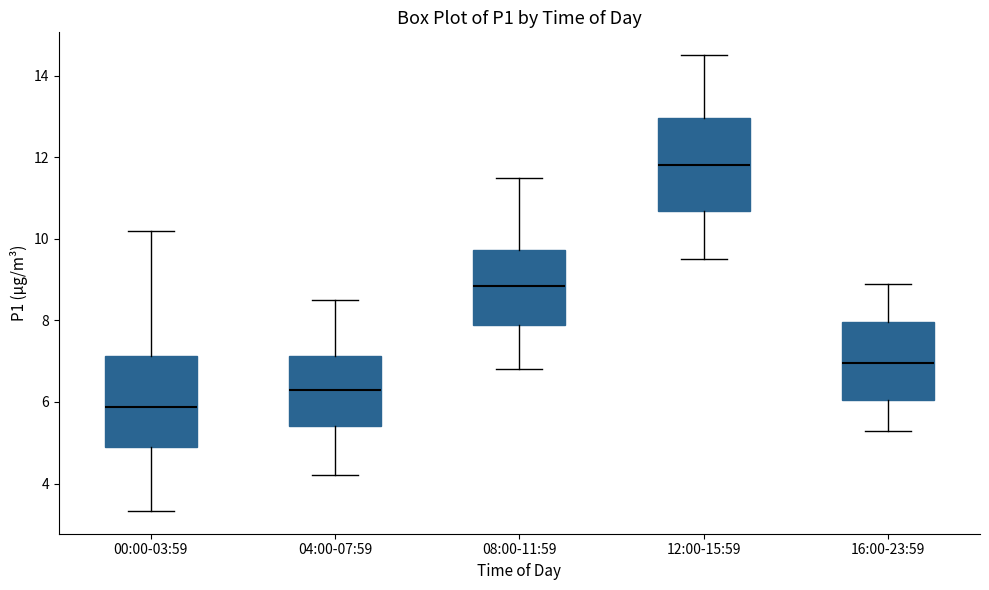

Reading left to right, read every box against the y-axis: the position of its median line, the range the box covers, and the ends of its whiskers. The values are not printed on the chart, so give them approximately, as read against the axis.

00:00-03:59: median 5.8, box 4.8 to 7.2, whiskers 3.4 to 10.2
04:00-07:59: median 6.4, box 5.4 to 7.2, whiskers 4.2 to 8.6
08:00-11:59: median 8.8, box 7.8 to 9.8, whiskers 6.8 to 11.6
12:00-15:59: median 11.8, box 10.6 to 13.0, whiskers 9.6 to 14.6
16:00-23:59: median 7.0, box 6.0 to 8.0, whiskers 5.4 to 9.0